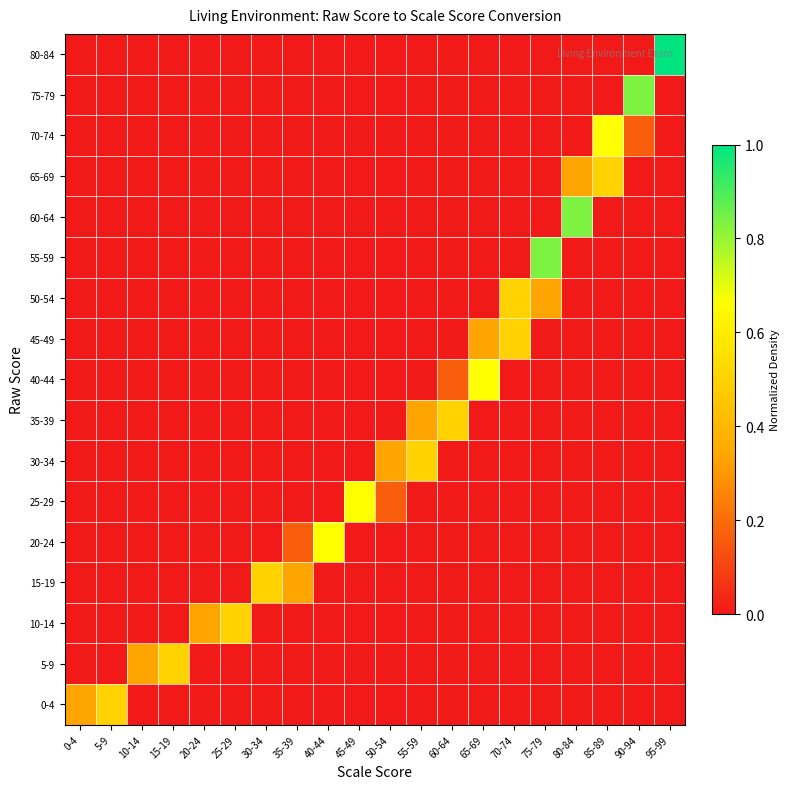

Which series has the largest total across all categories?

80-84